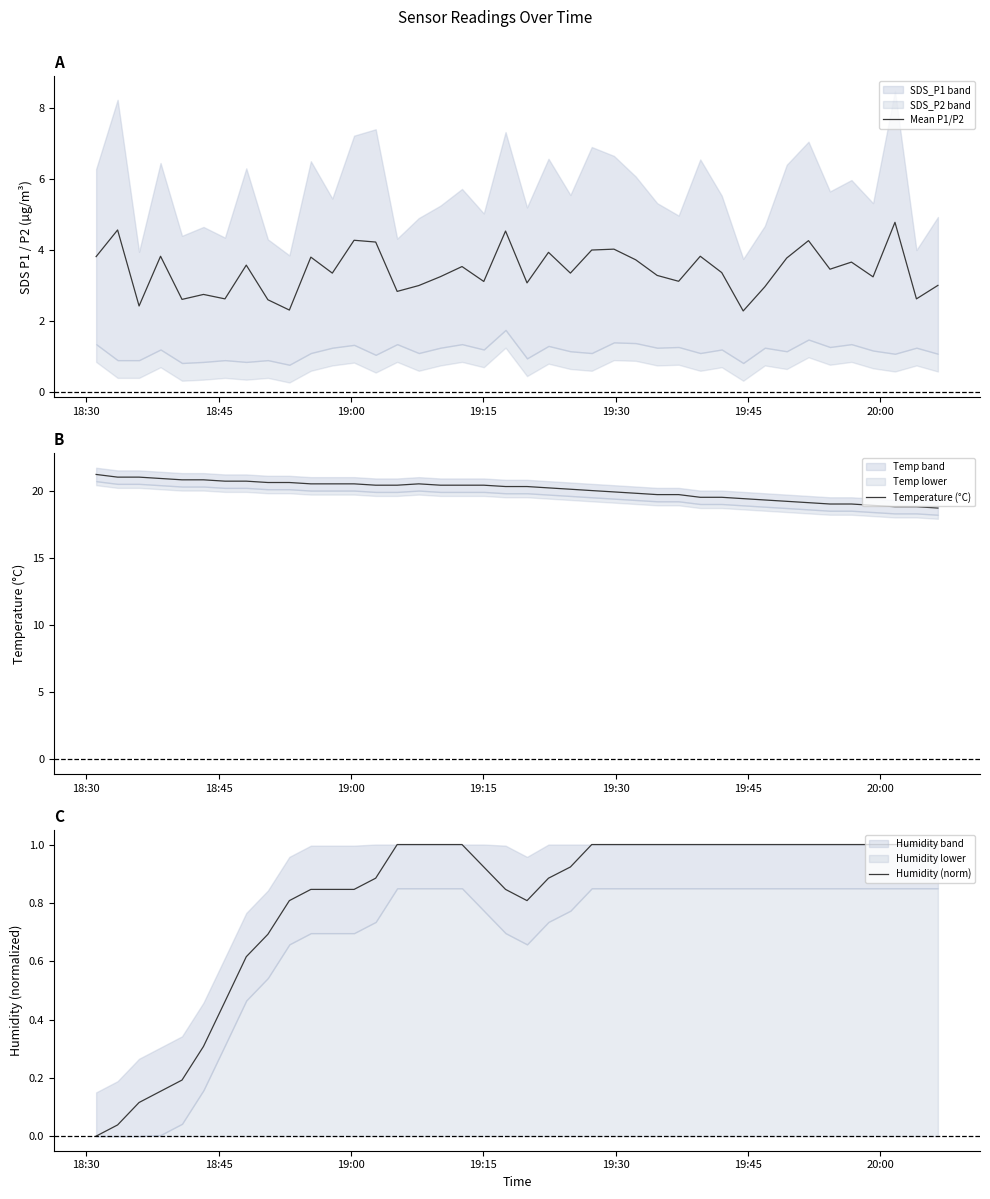

What is the value of the Temperature (°C) point at the 25th from the left?

19.9